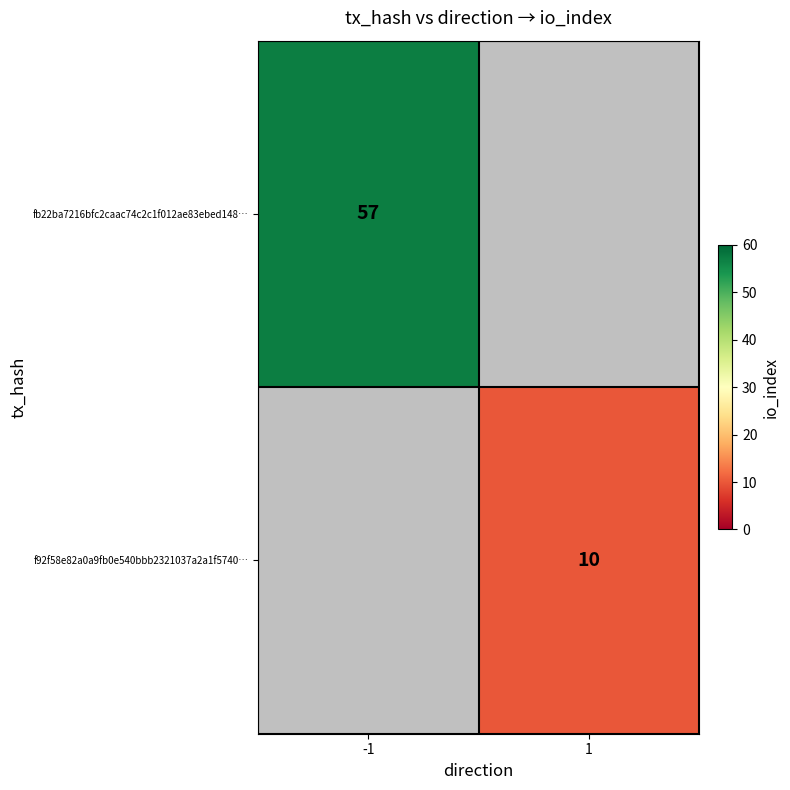

True or false: fb22ba7216bfc2caac74c2c1f012ae83ebed148… has a value of 57 at -1.

True